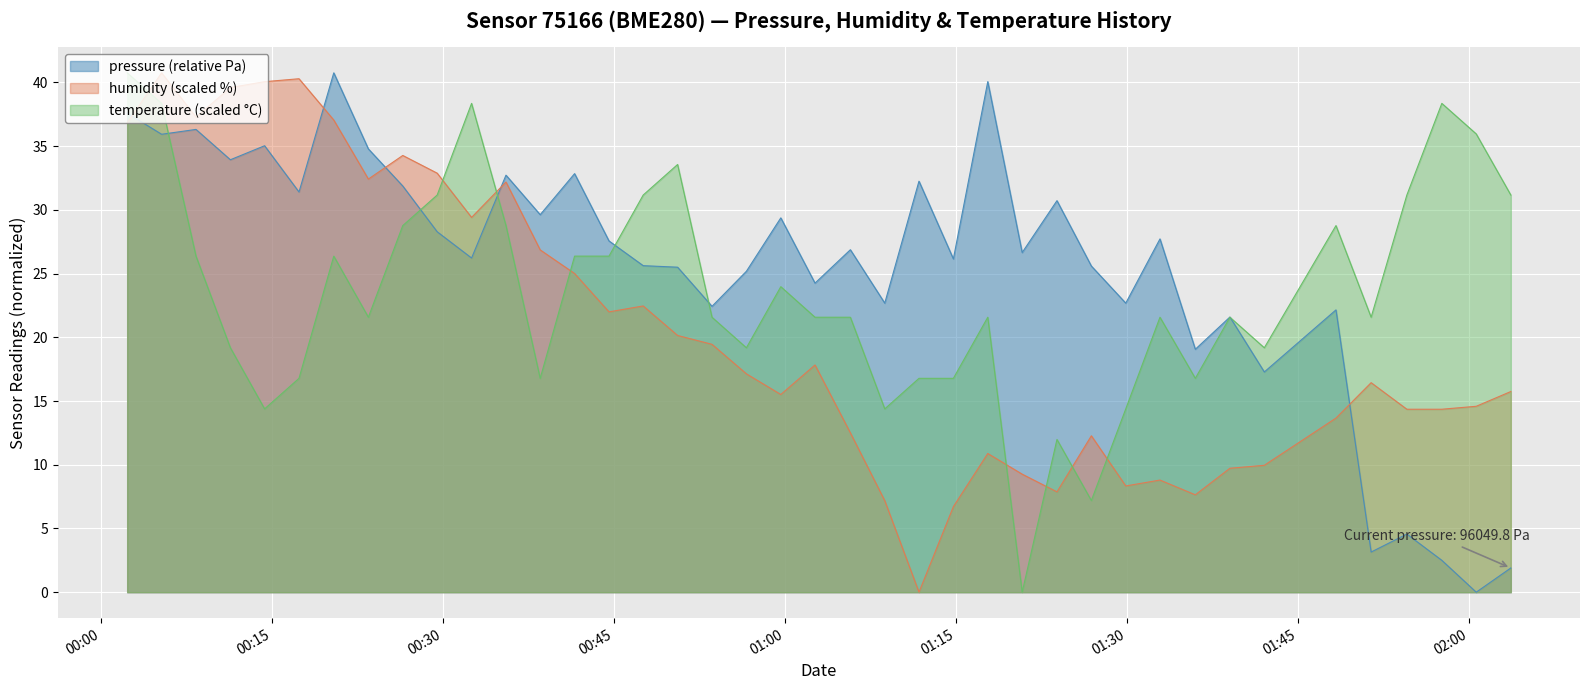

True or false: pressure (relative Pa) and humidity (scaled %) cross at least once.

True